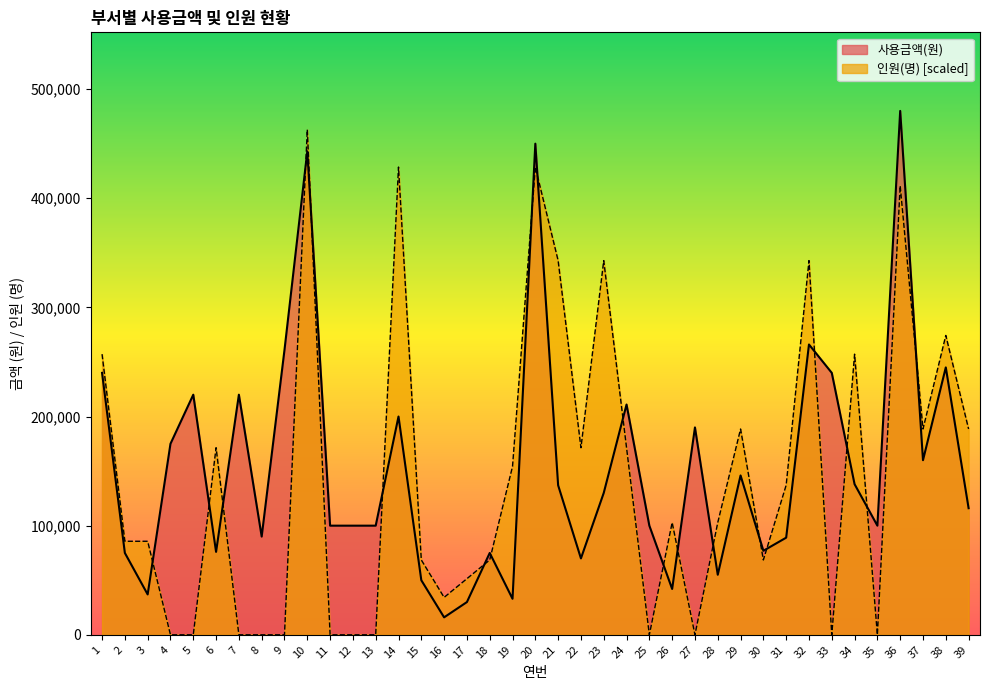

Does the chart display data point markers on the line(s)?

No